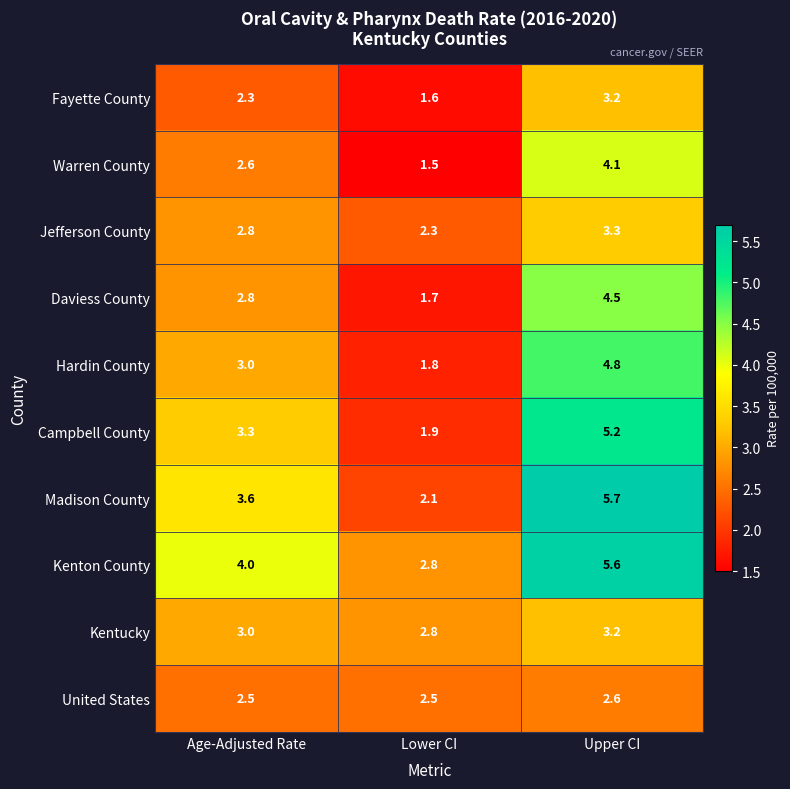

What is the minimum value shown in the chart?

1.5